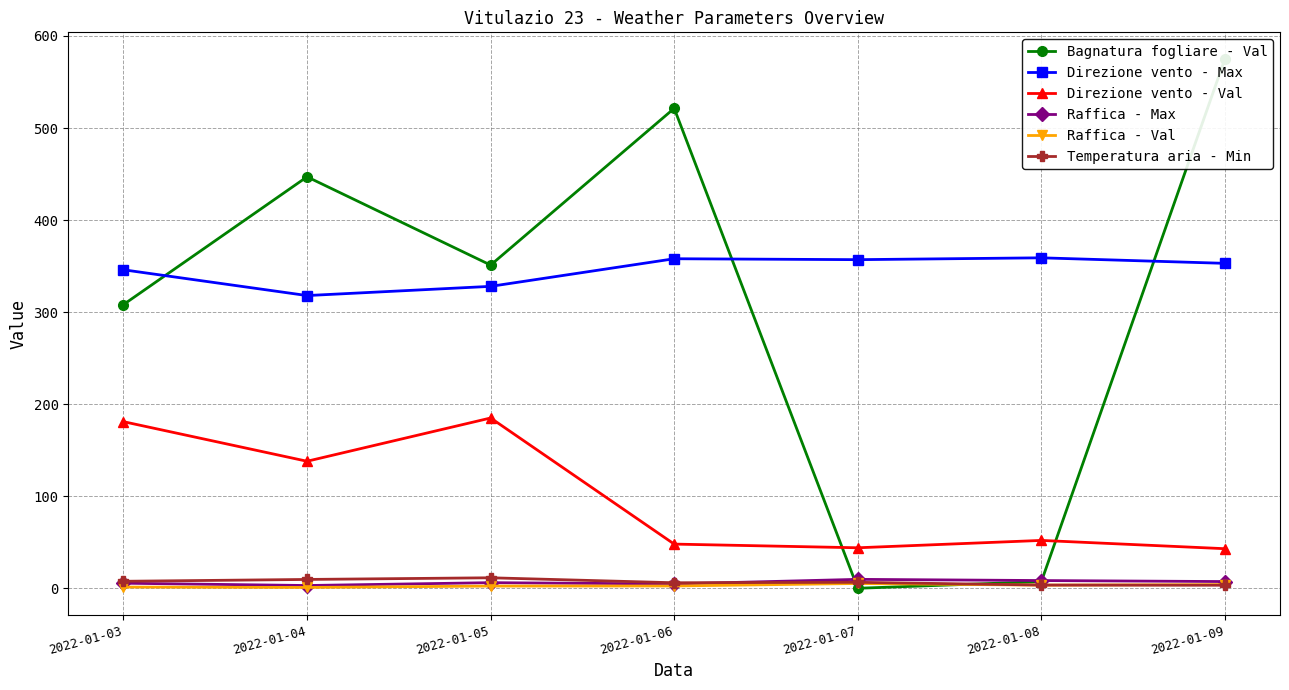

At which category is the sum across all series the highest?

2022-01-09